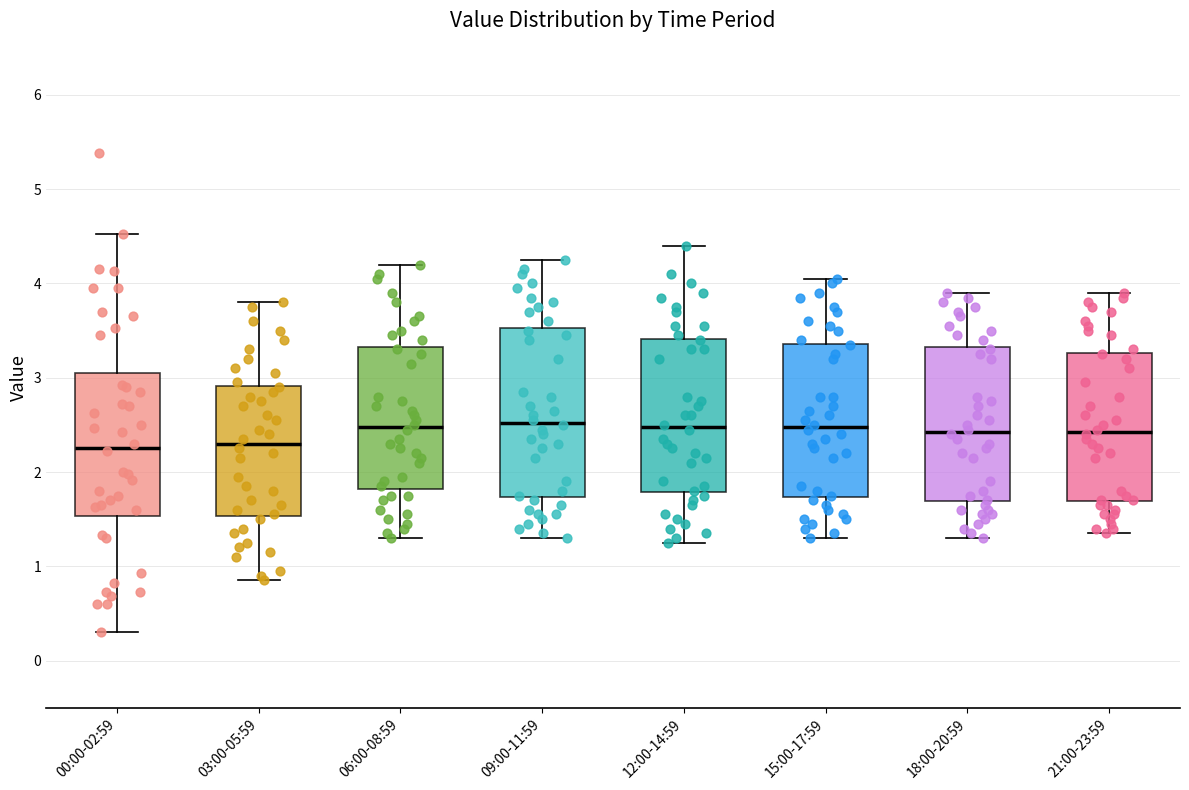

Where is the lower edge of the box for 09:00-11:59 on the y-axis? The values are not printed on the chart, so give them approximately, as read against the axis.

1.7